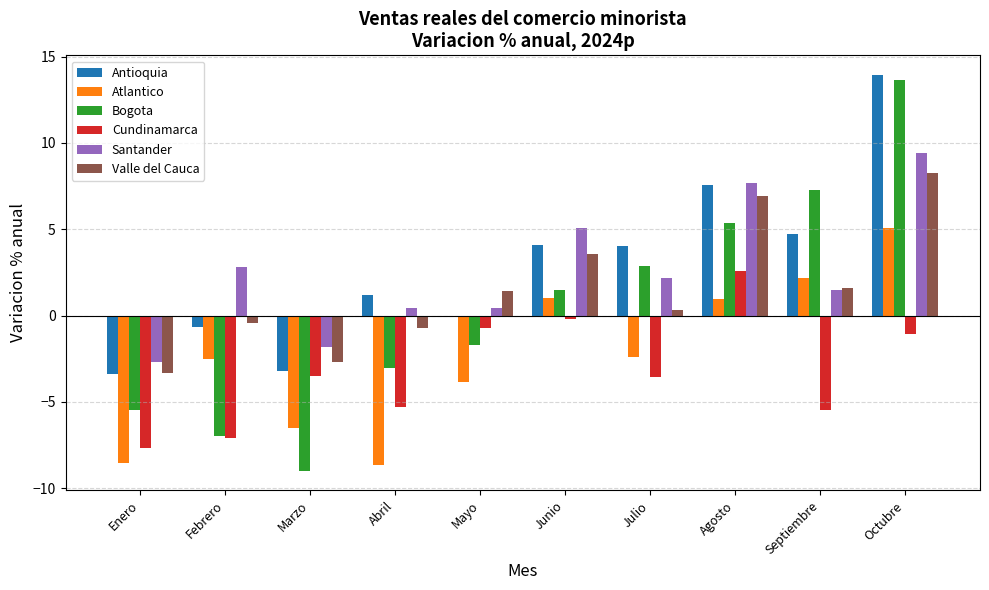

Which series has the largest total across all categories?

Antioquia